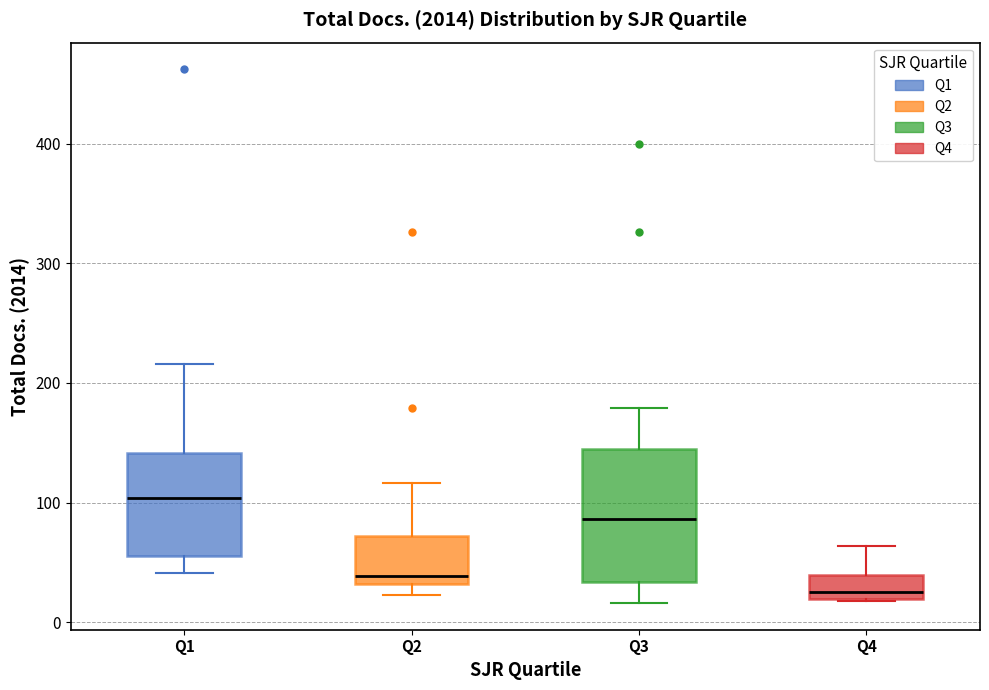

Where does the lower whisker of the box for Q3 end on the y-axis? The values are not printed on the chart, so give them approximately, as read against the axis.

20